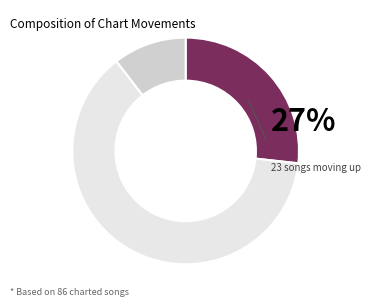

Is there any slice that represents more than half of the pie?

Yes